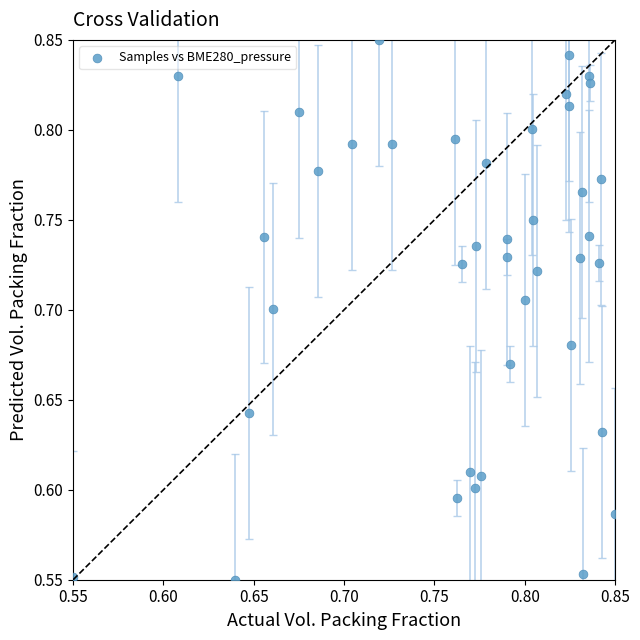

What is the range of Y values (max minus min)?

0.3